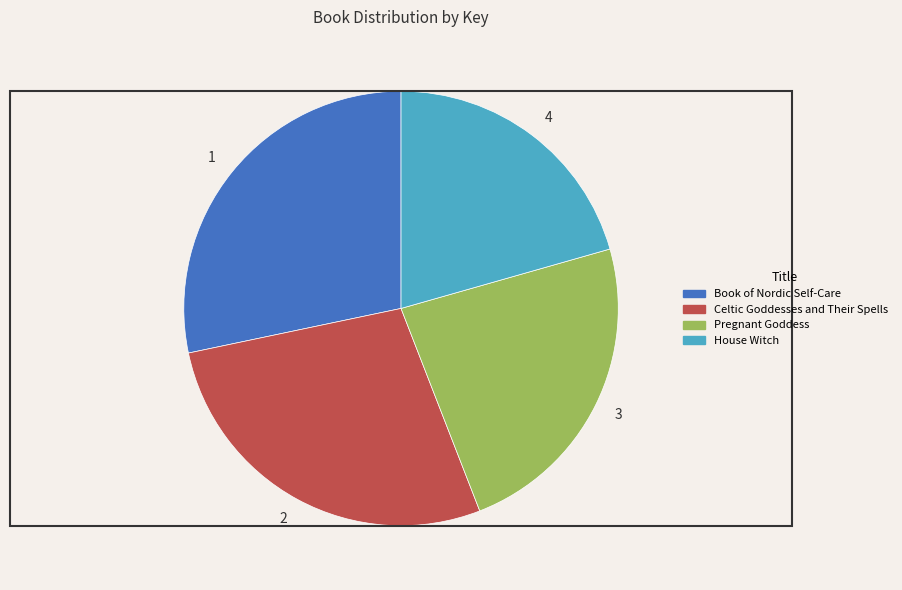

How many slices are in this pie chart?

4